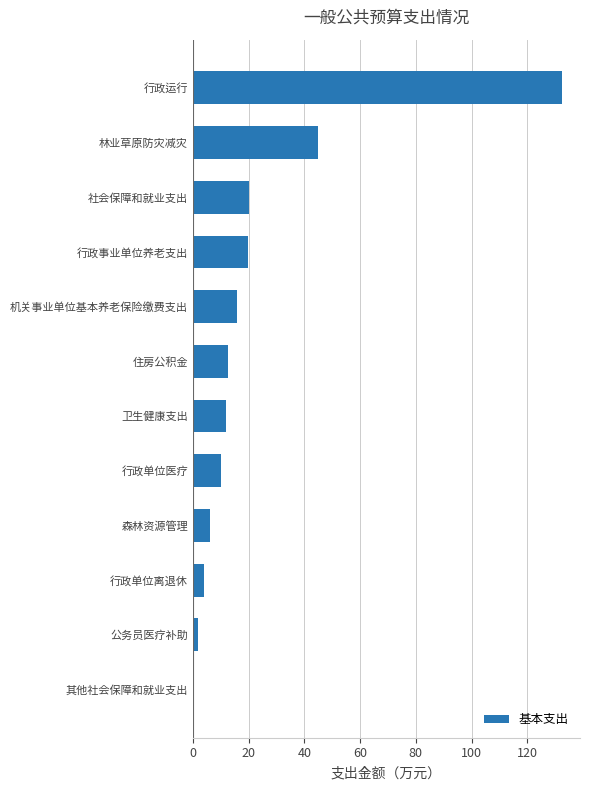

What is the maximum value shown in the chart?

132.3